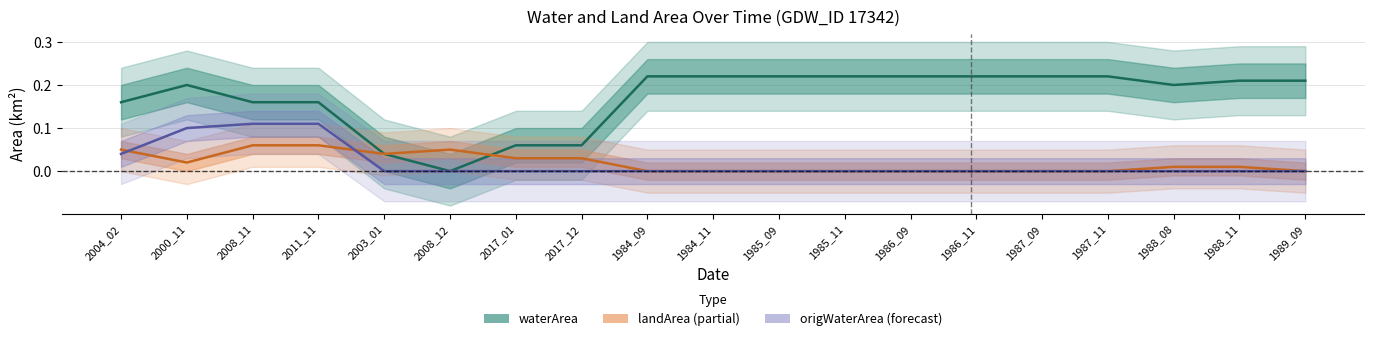

Which series has the largest range (max minus min)?

waterArea